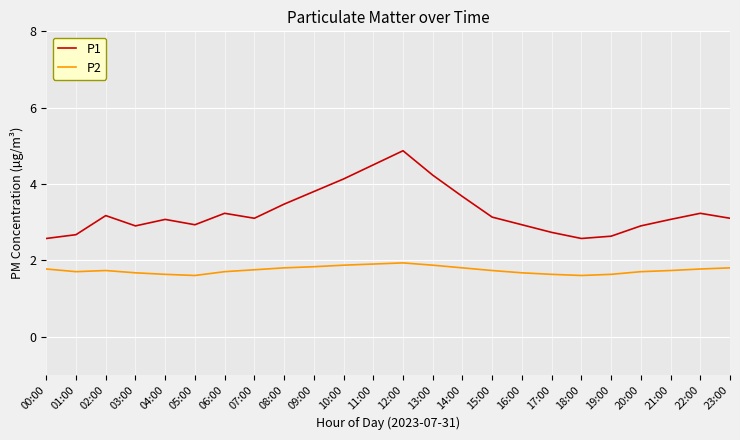

Does the chart display data point markers on the line(s)?

No